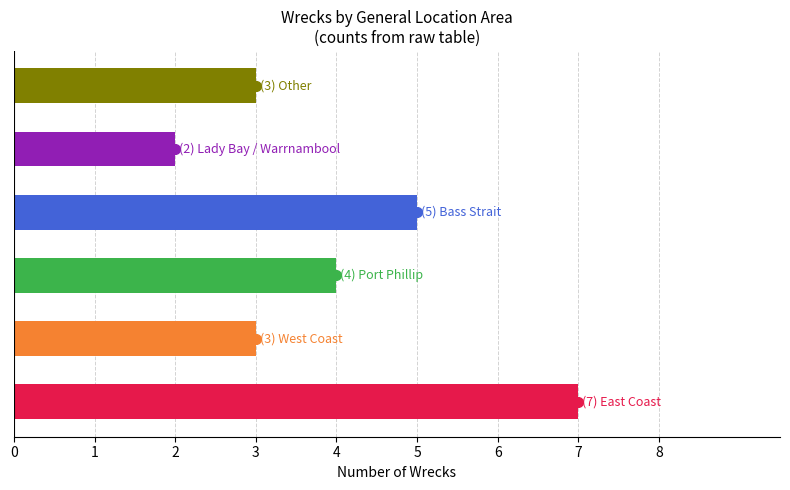

What is the difference between the maximum and second lowest values?

4